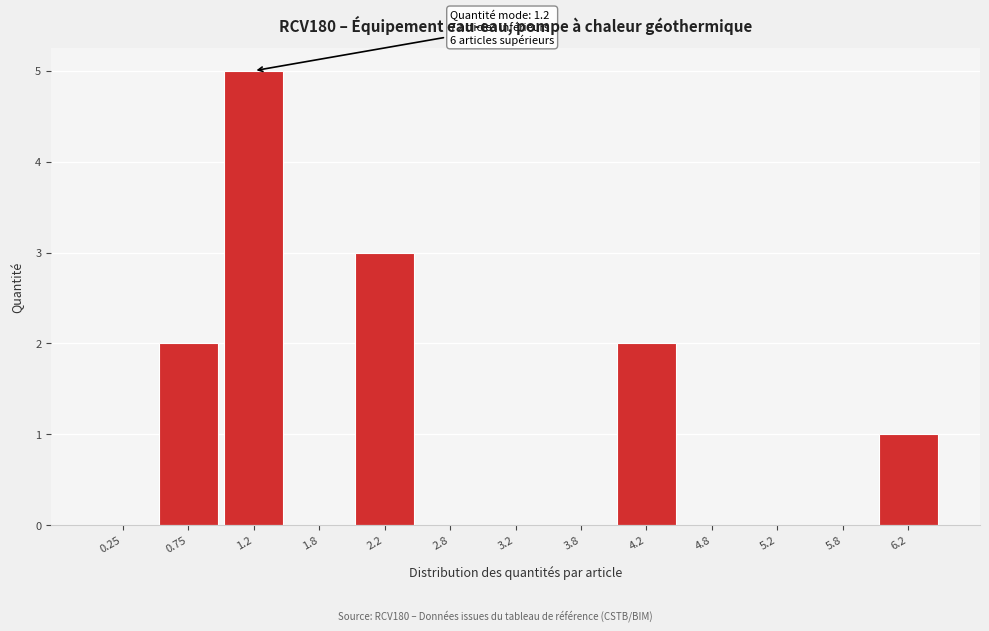

Over which range of the x-axis is the bar tallest?

1.0 to 1.5